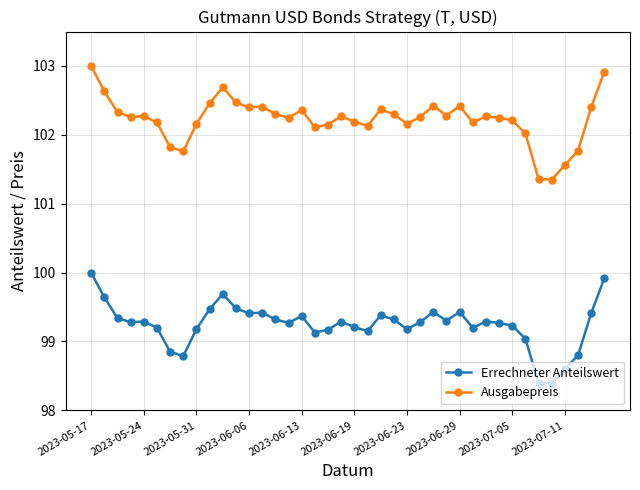

What is the maximum value for Ausgabepreis?

103.0